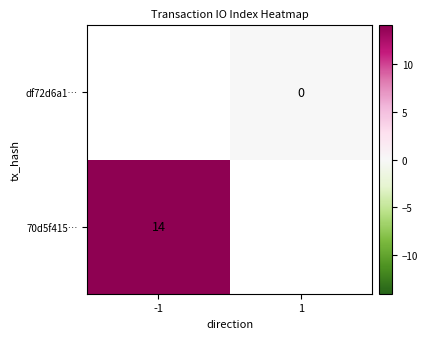

At how many categories does at least one series exceed 13?

1